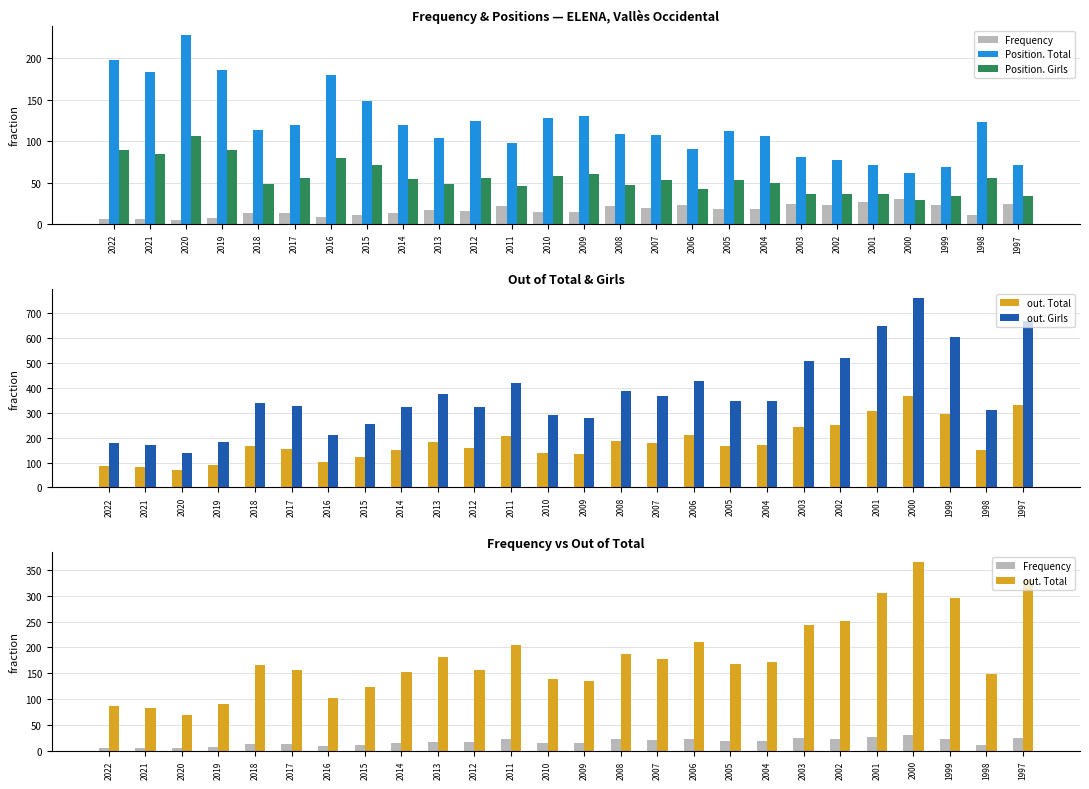

What is the difference between the Position. Girls values at 2022 and 1997?

56